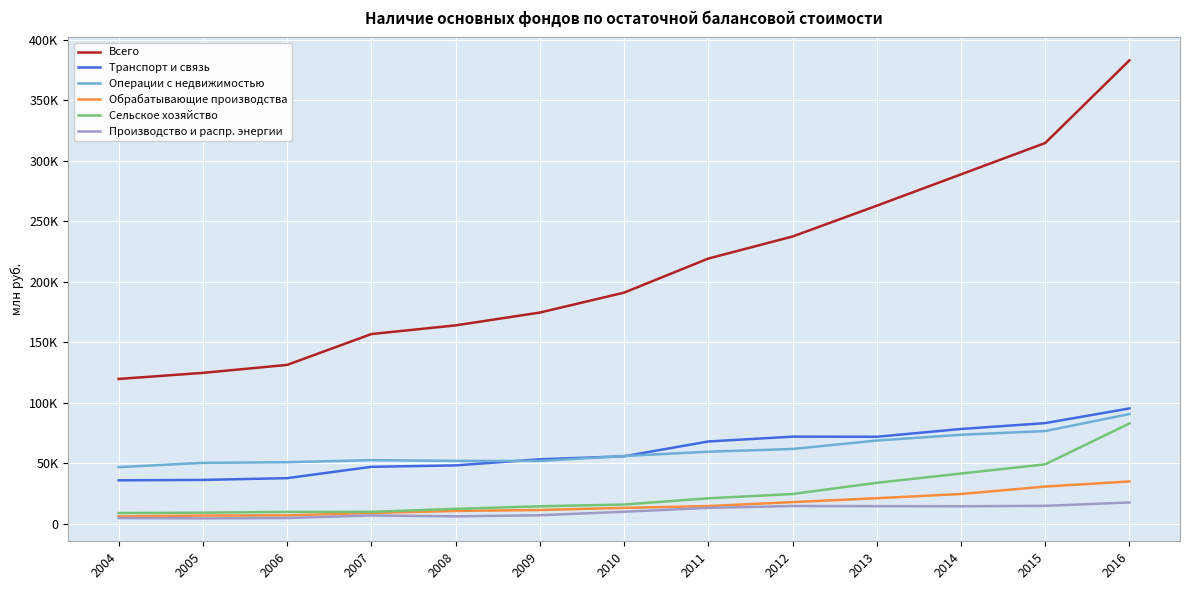

Reading right to left, transcribe all the data shown in this chart.

Всего: 2016=382979	2015=314628	2014=288707	2013=262802	2012=237351	2011=219120	2010=190944	2009=174501	2008=163908	2007=156733	2006=131231	2005=124653	2004=119629
Транспорт и связь: 2016=95274	2015=83132	2014=78278	2013=71857	2012=71938	2011=67955	2010=55701	2009=53235	2008=48181	2007=47010	2006=37631	2005=36182	2004=35849
Операции с недвижимостью: 2016=90636	2015=76574	2014=73490	2013=68722	2012=61759	2011=59496	2010=55935	2009=51871	2008=51911	2007=52539	2006=50810	2005=50287	2004=46754
Обрабатывающие производства: 2016=34922	2015=30690	2014=24524	2013=21068	2012=17828	2011=14583	2010=13081	2009=11333	2008=10513	2007=8888	2006=6883	2005=6718	2004=6027
Сельское хозяйство: 2016=82865	2015=49072	2014=41460	2013=33789	2012=24522	2011=20988	2010=15847	2009=14372	2008=12271	2007=9816	2006=9733	2005=9127	2004=8807
Производство и распр. энергии: 2016=17535	2015=14771	2014=14418	2013=14507	2012=14624	2011=13074	2010=9882	2009=6996	2008=6071	2007=6820	2006=4712	2005=4391	2004=4656